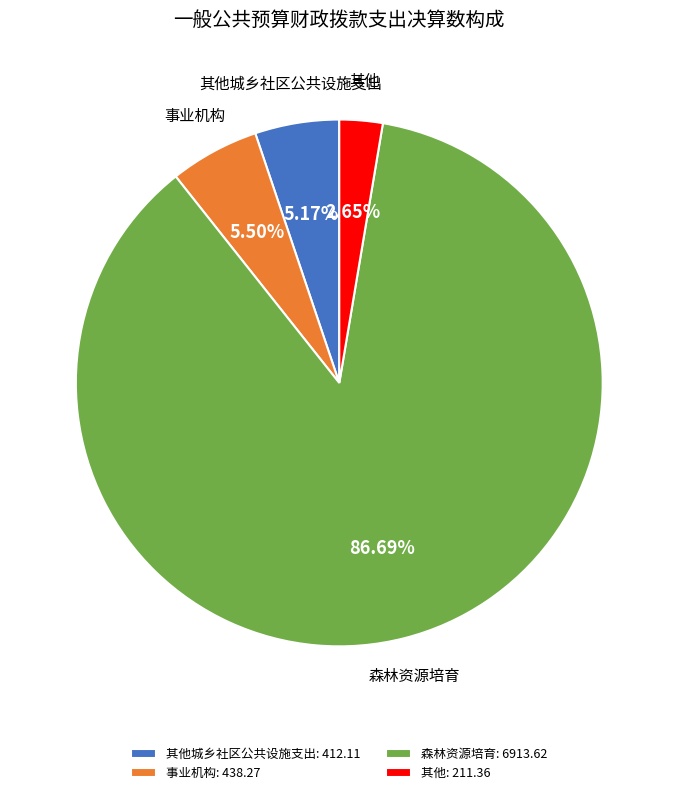

What is the ratio of the value at 其他: 211.36 to the value at 其他城乡社区公共设施支出: 412.11?

0.5